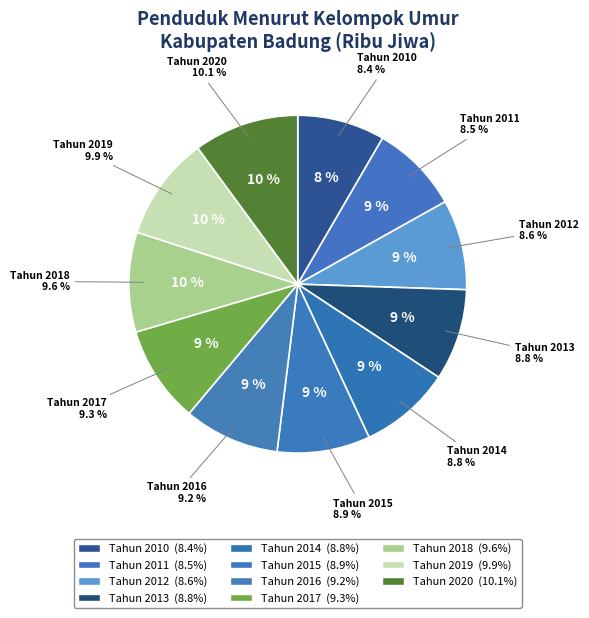

Which category has the smallest portion of the pie?

Tahun 2010